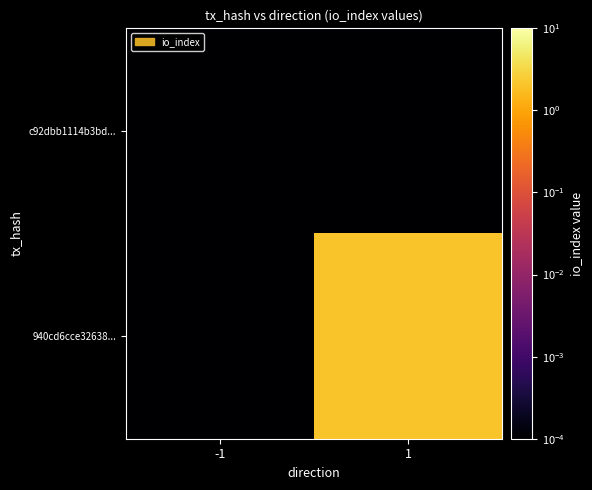

Reading left to right, extract all data points from this chart.

c92dbb1114b3bd...: -1=0.0	1=0.0
940cd6cce32638...: -1=0.0	1=2.0